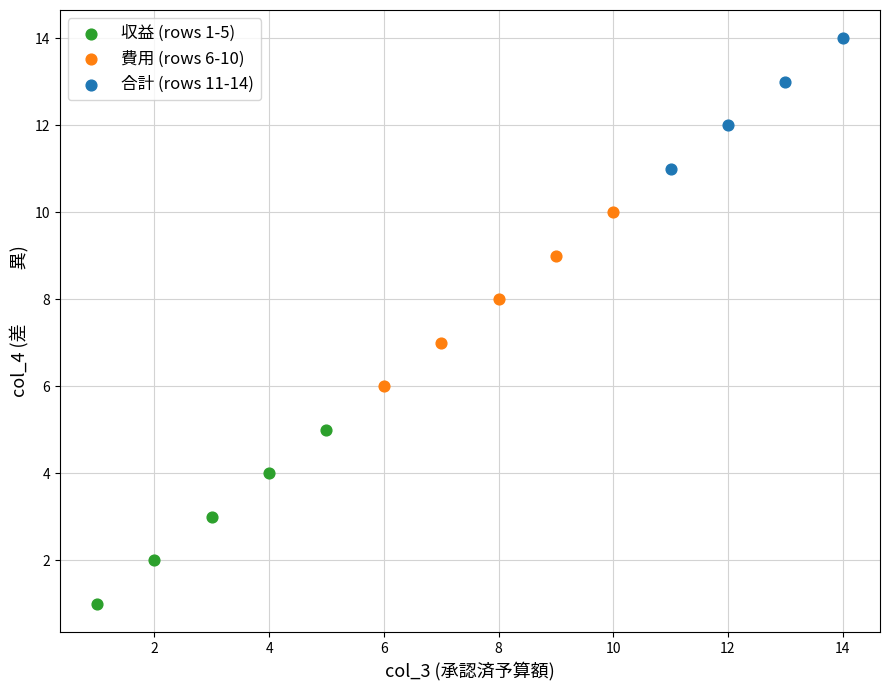

Which series reaches the minimum Y coordinate?

収益 (rows 1-5)